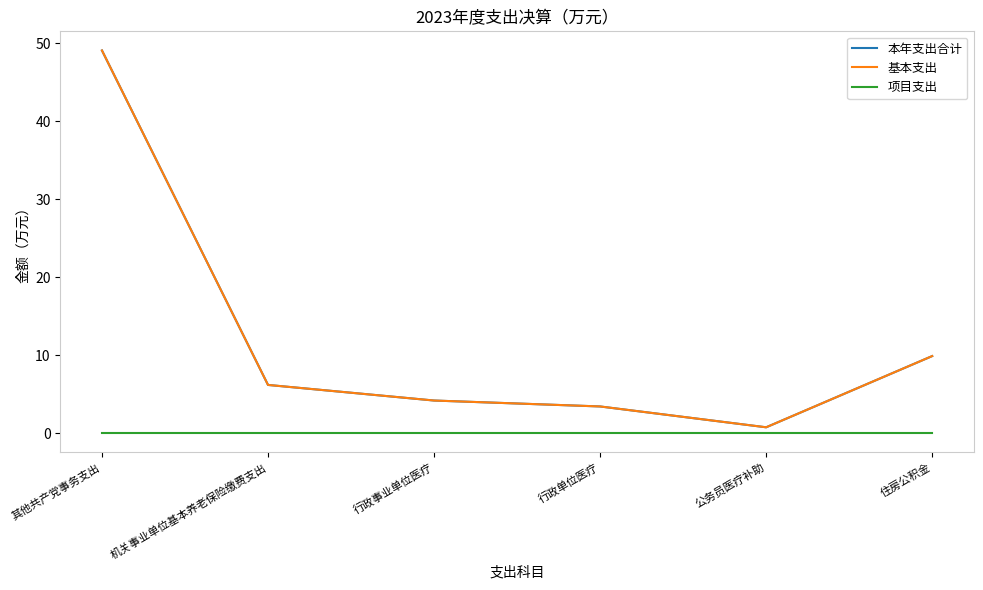

Which label corresponds to the largest value in the chart?

其他共产党事务支出